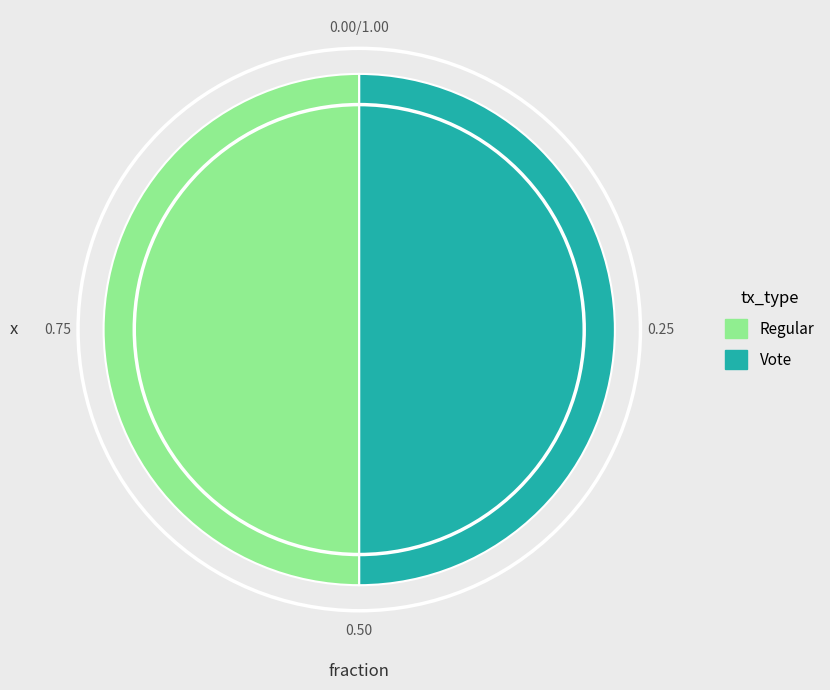

Between Vote and Regular, which is larger?

Vote